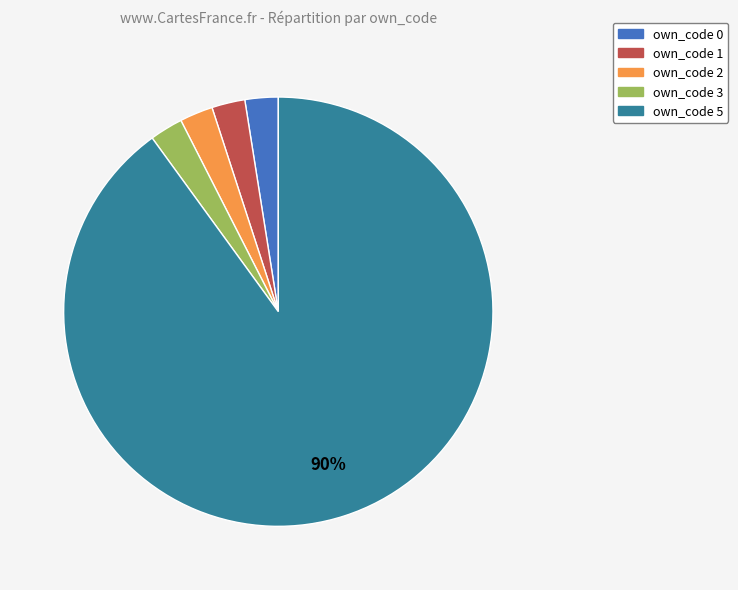

How many slices are in this pie chart?

5